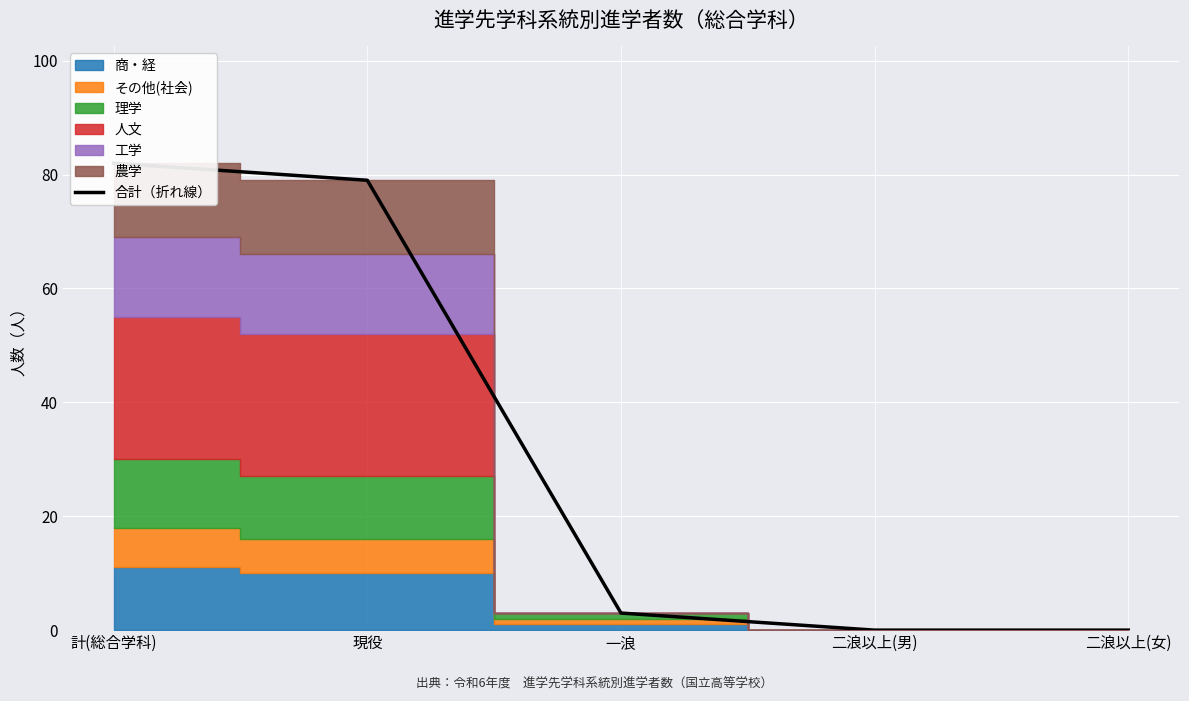

How many values are below 3?

2